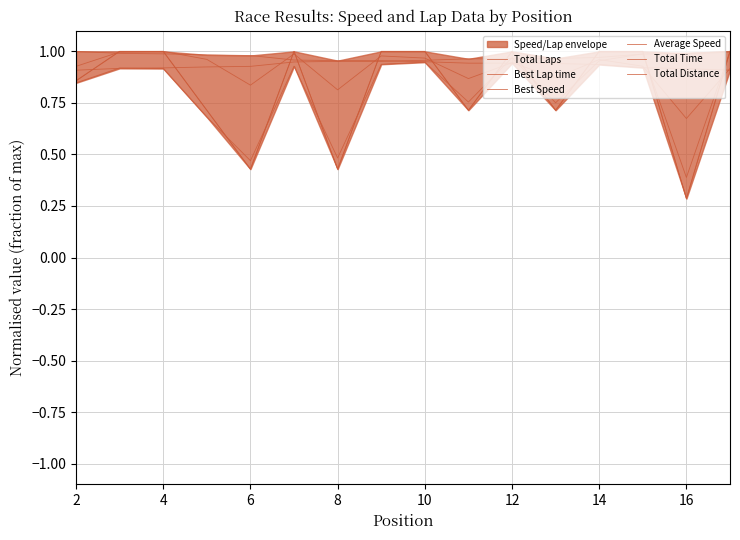

What is the sum of all Best Lap time values?

15.2